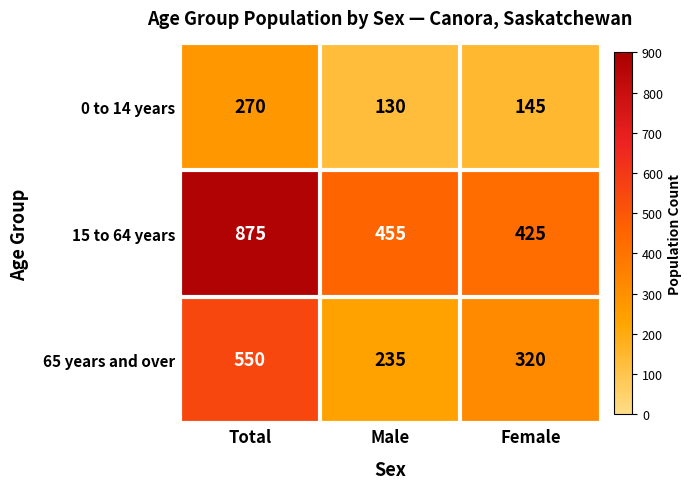

Read the 15 to 64 years value at Total, to the nearest 5.

875